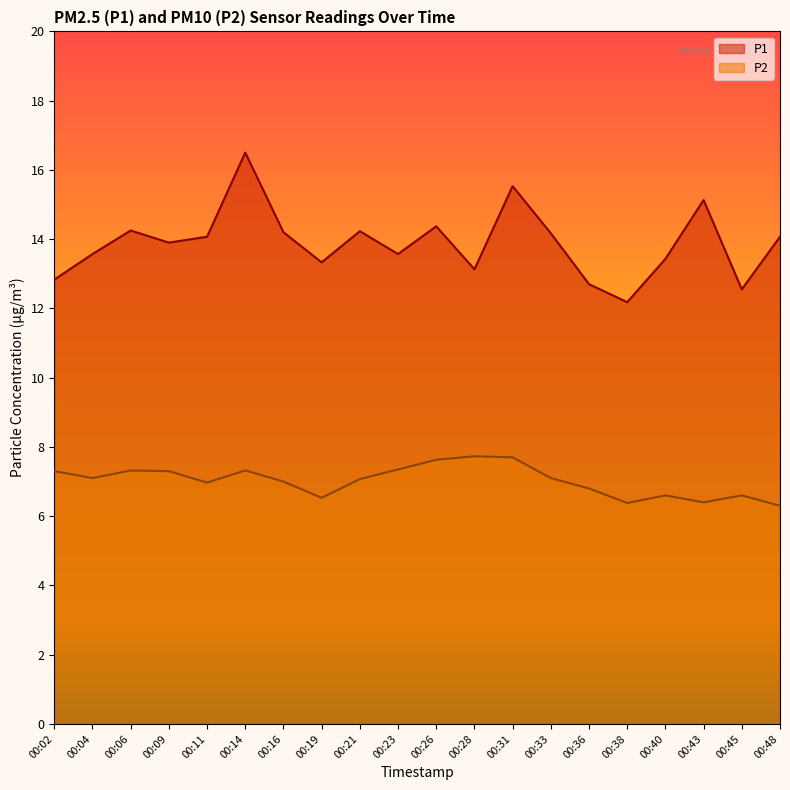

At which category does P1 reach its first local peak?

00:06